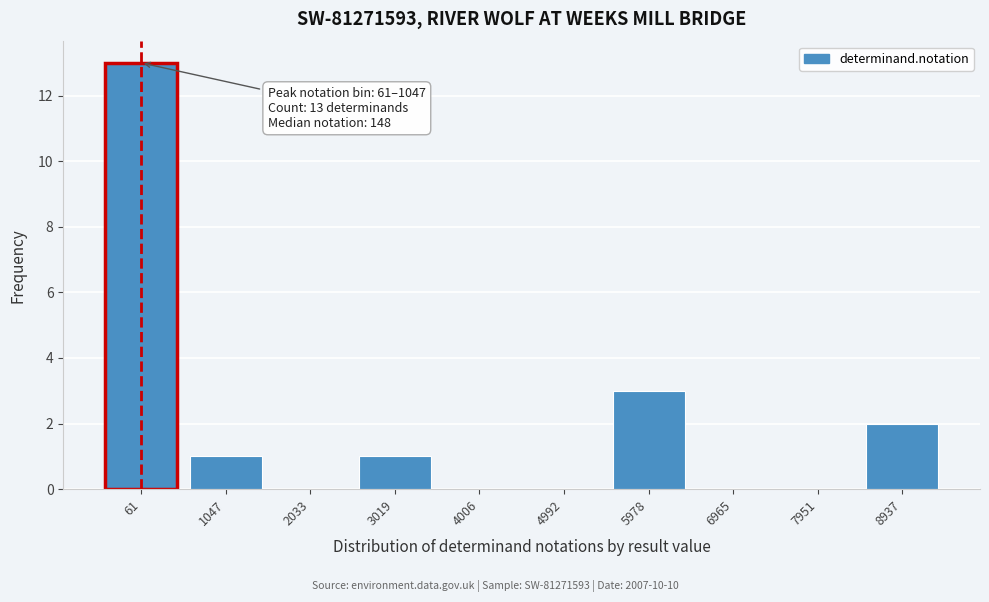

Reading left to right, what are all the values shown in this chart?

61=13	1047=1	2033=0	3019=1	4006=0	4992=0	5978=3	6965=0	7951=0	8937=2